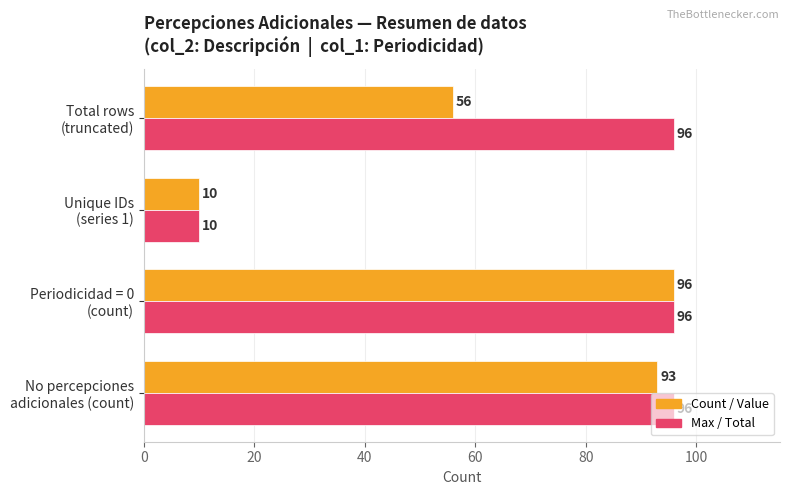

What is the highest value of the Count / Value series?

96